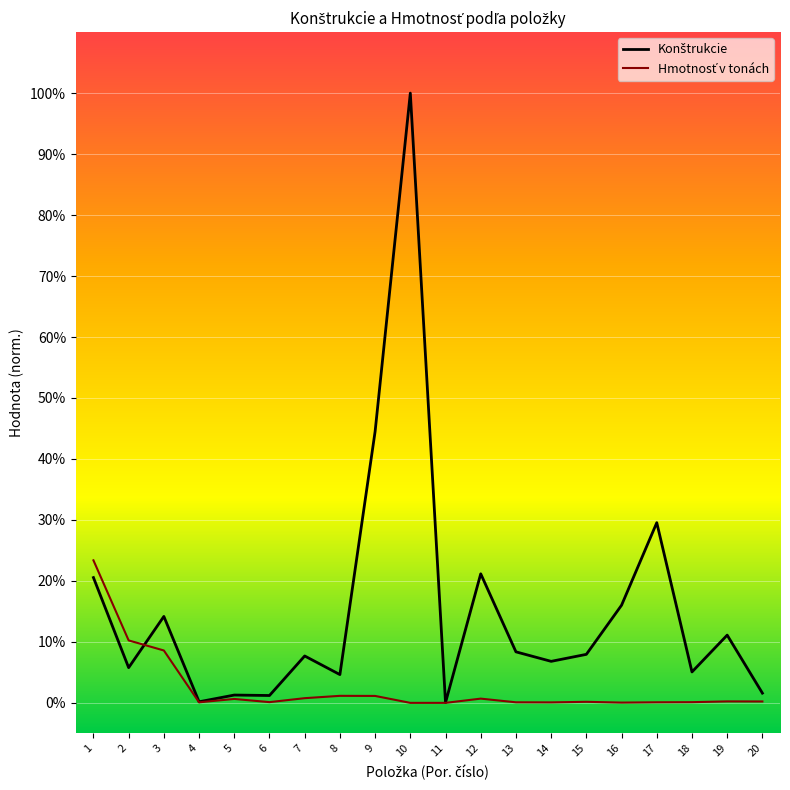

Which series ends up on top after the final intersection of Konštrukcie and Hmotnosť v tonách?

Konštrukcie